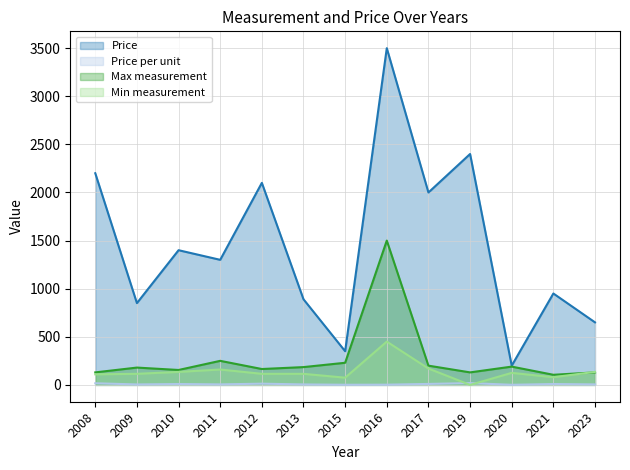

What is the sum of all Min measurement values?

1785.0